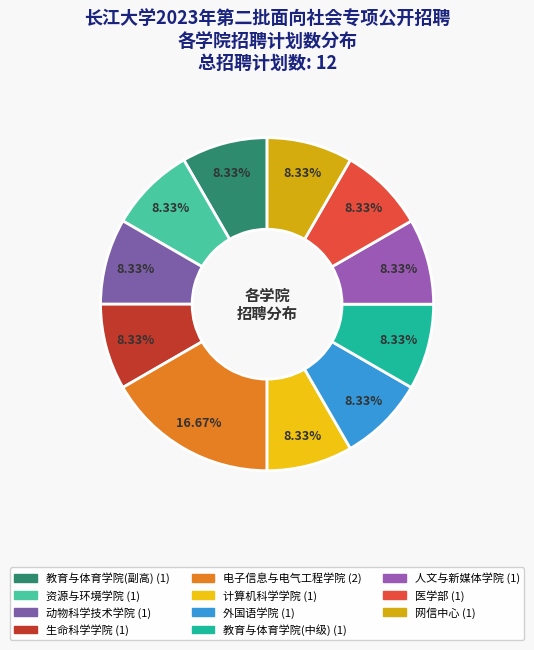

The 人文与新媒体学院 slice represents 8% of the pie. True or false?

True